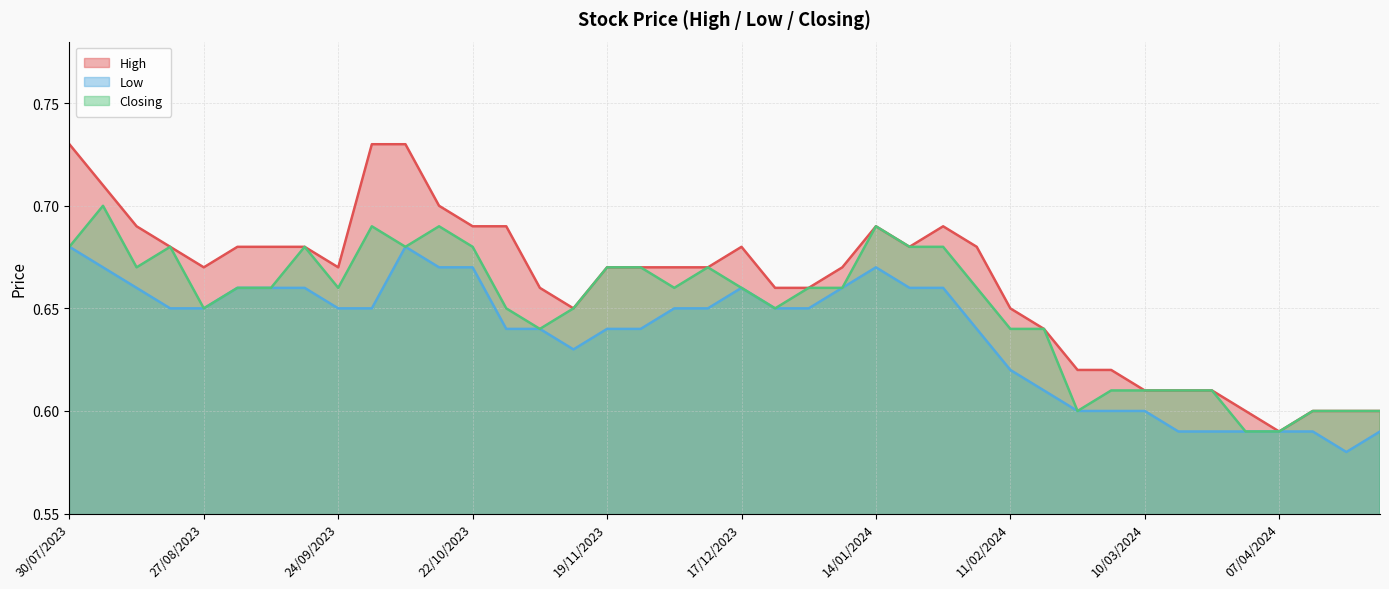

What is the sum of the Closing values at 06/08/2023 and 17/03/2024?

1.3